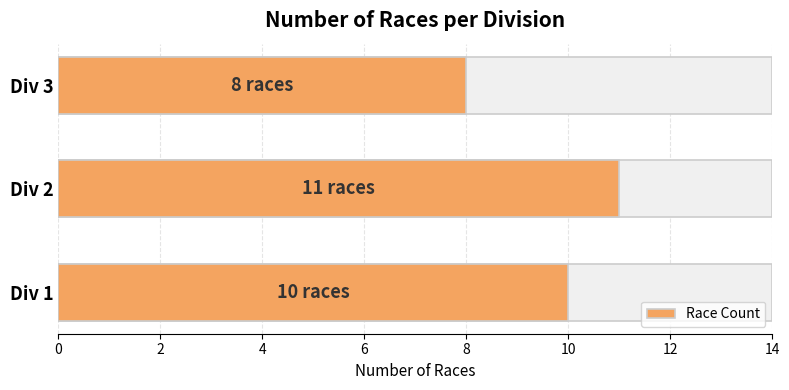

How many values are between 8 and 11?

3